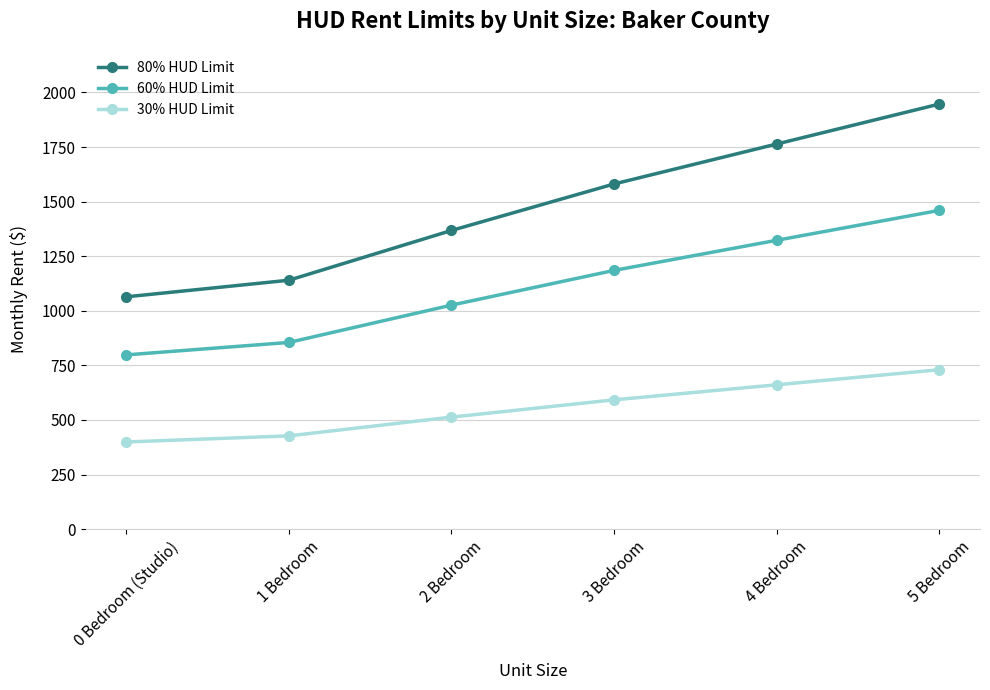

How many lines are shown in the chart?

3